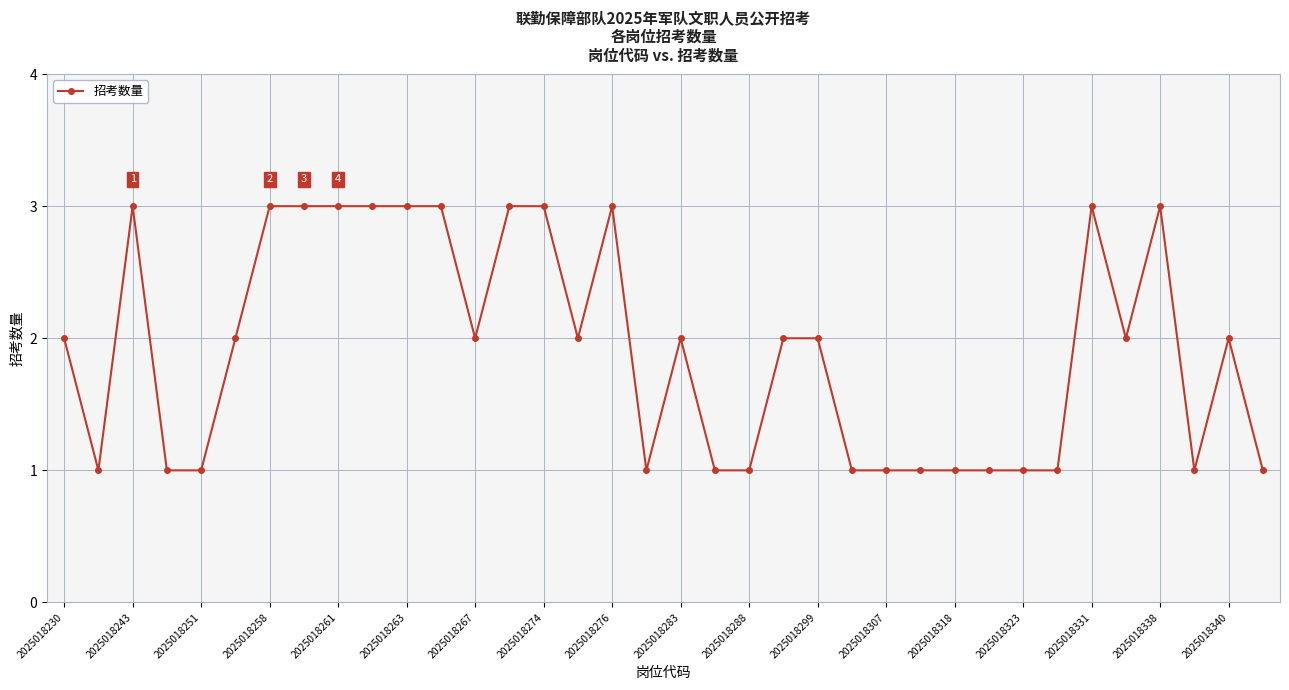

What is the greatest value displayed?

3